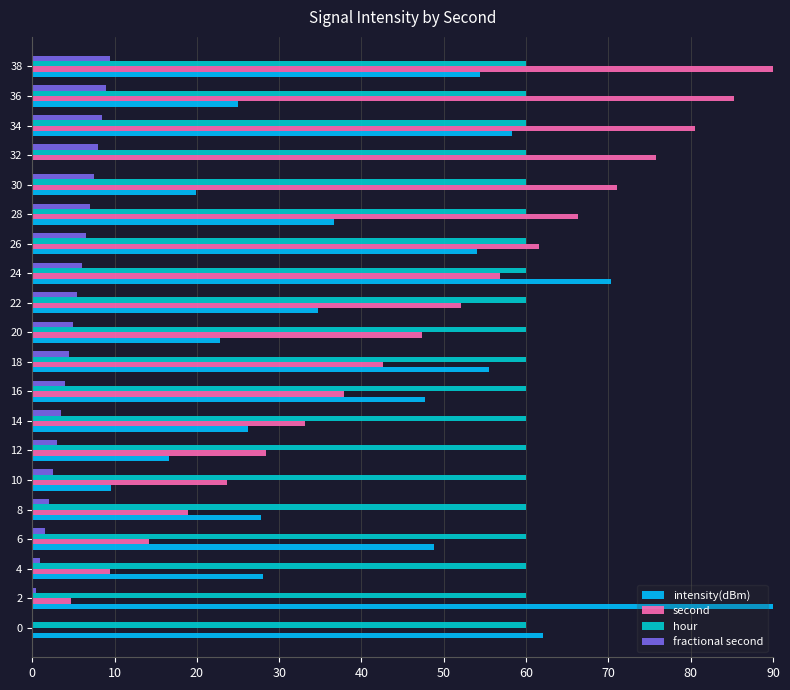

True or false: hour has a value of 60.0 at 6.

True